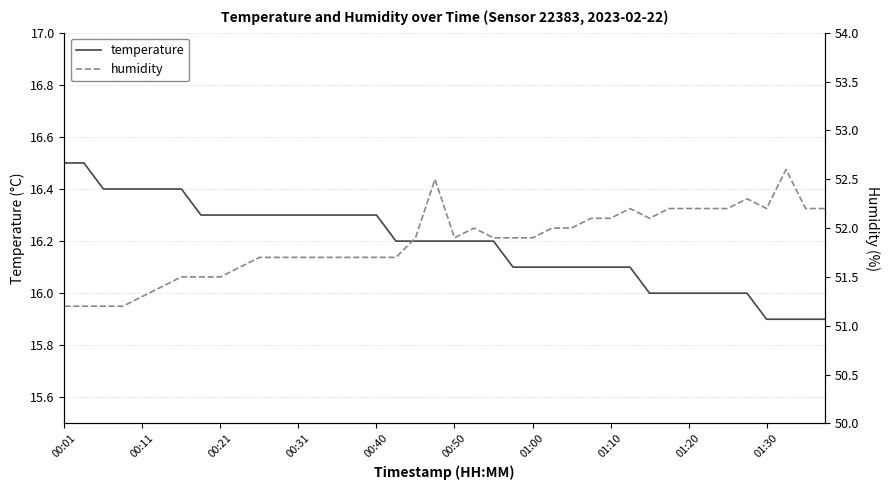

How many lines are shown in the chart?

2